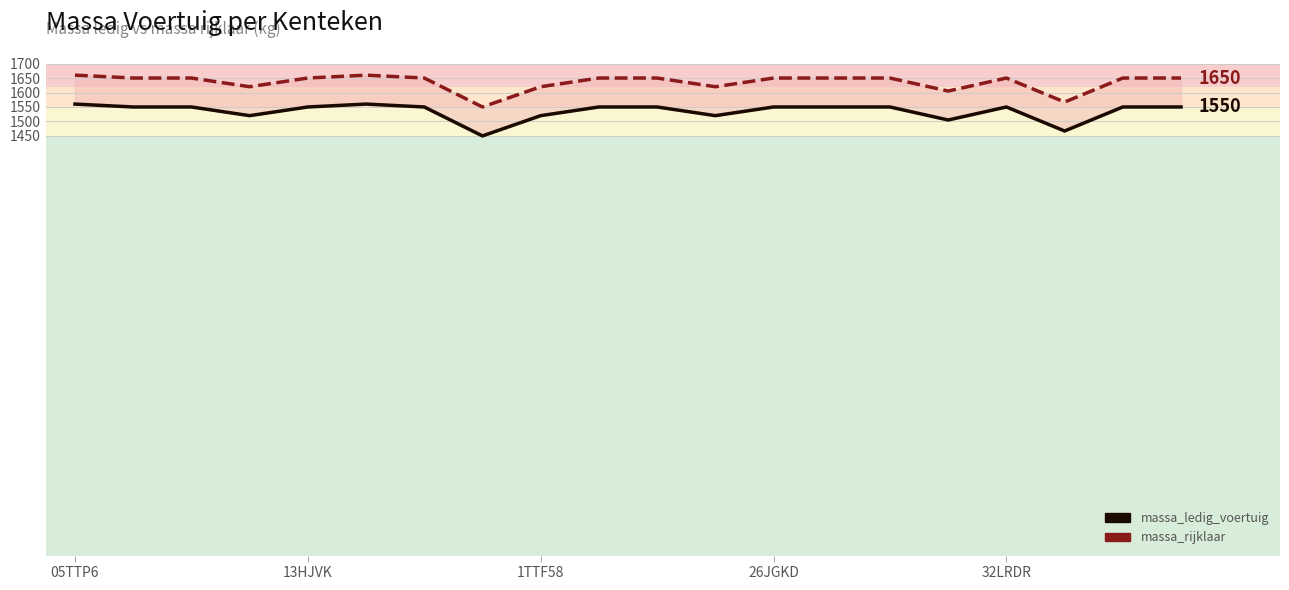

Reading left to right, list all the values displayed in this chart.

massa_ledig_voertuig: 1560	1550	1550	1520	1550	1560	1550	1450	1520	1550	1550	1520	1550	1550	1550	1505	1550	1467	1550	1550
massa_rijklaar: 1660	1650	1650	1620	1650	1660	1650	1550	1620	1650	1650	1620	1650	1650	1650	1605	1650	1567	1650	1650